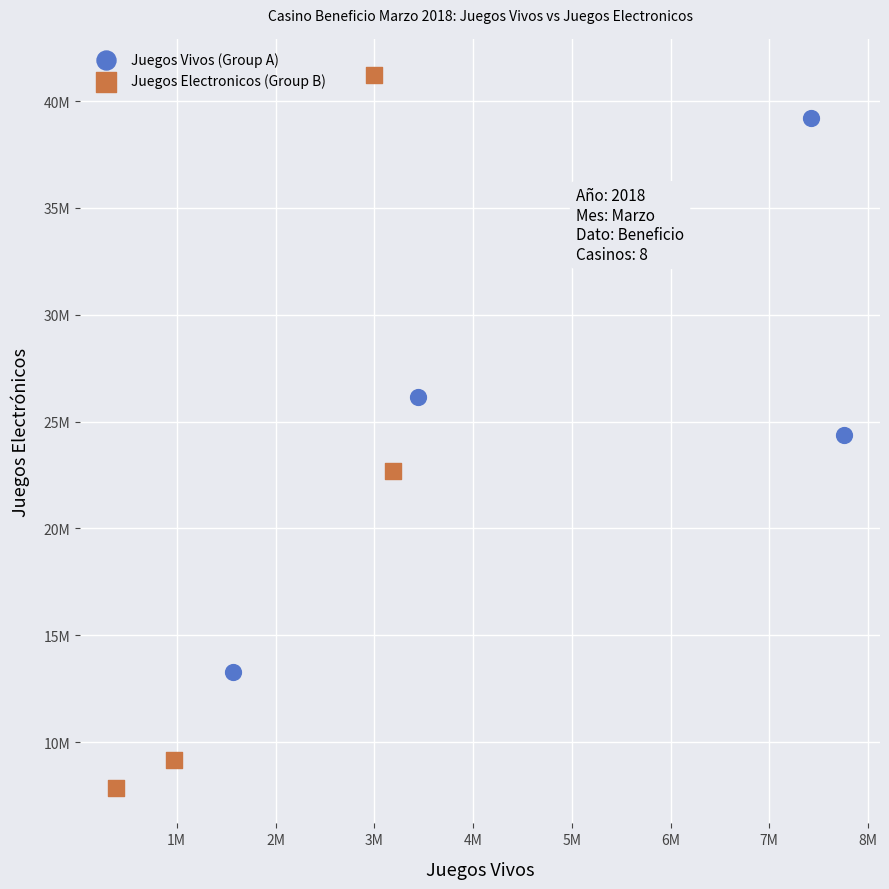

Which series has the largest Y range (max minus min)?

Juegos Electronicos (Group B)